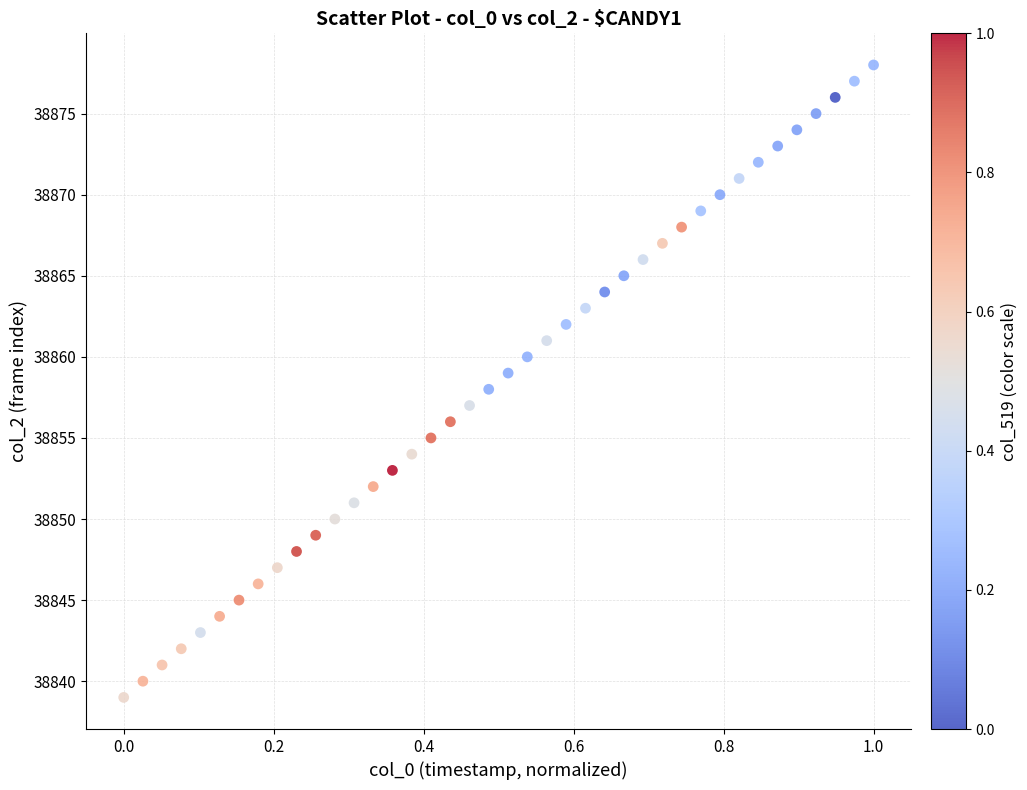

What is the range of Y values (max minus min)?

39